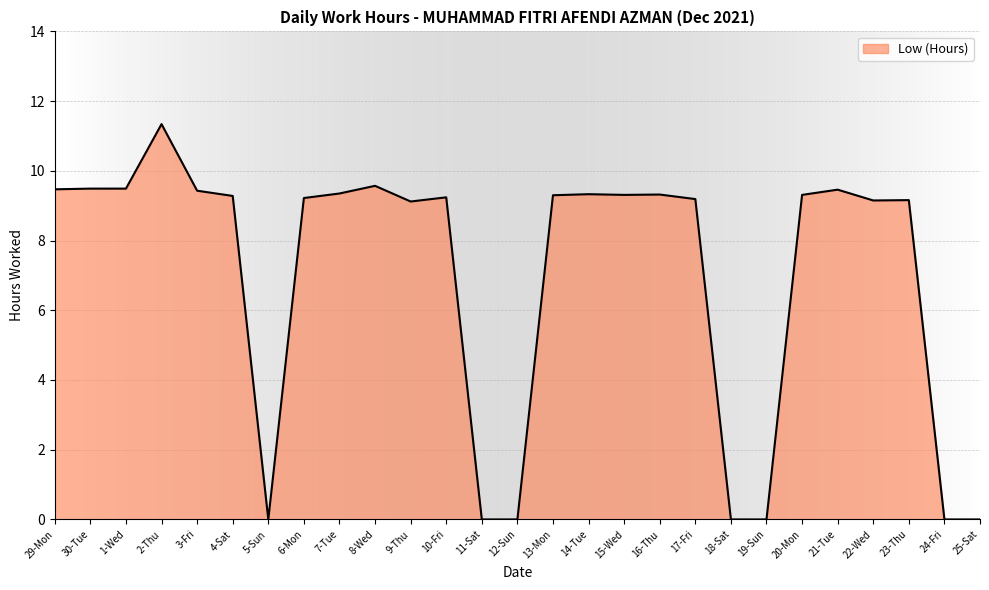

What position from the right is 29-Mon?

27